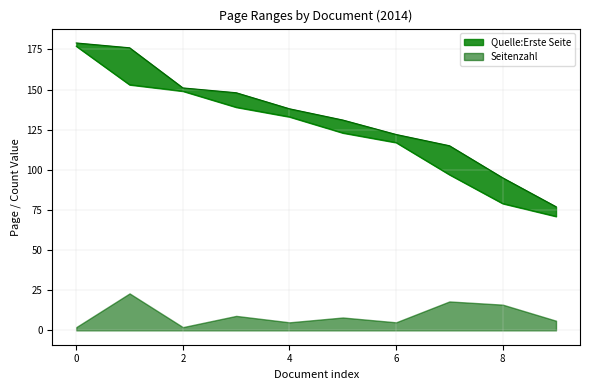

True or false: Quelle:Letzte Seite and Quelle:Erste Seite cross at least once.

False